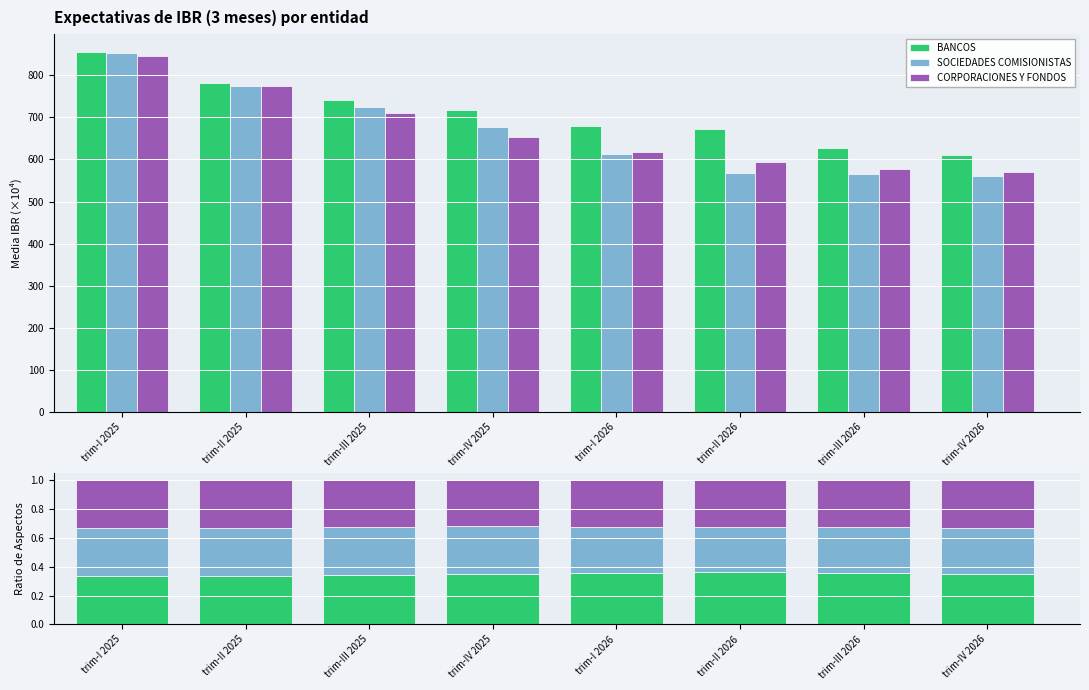

At which category is the sum across all series the highest?

trim-I 2025